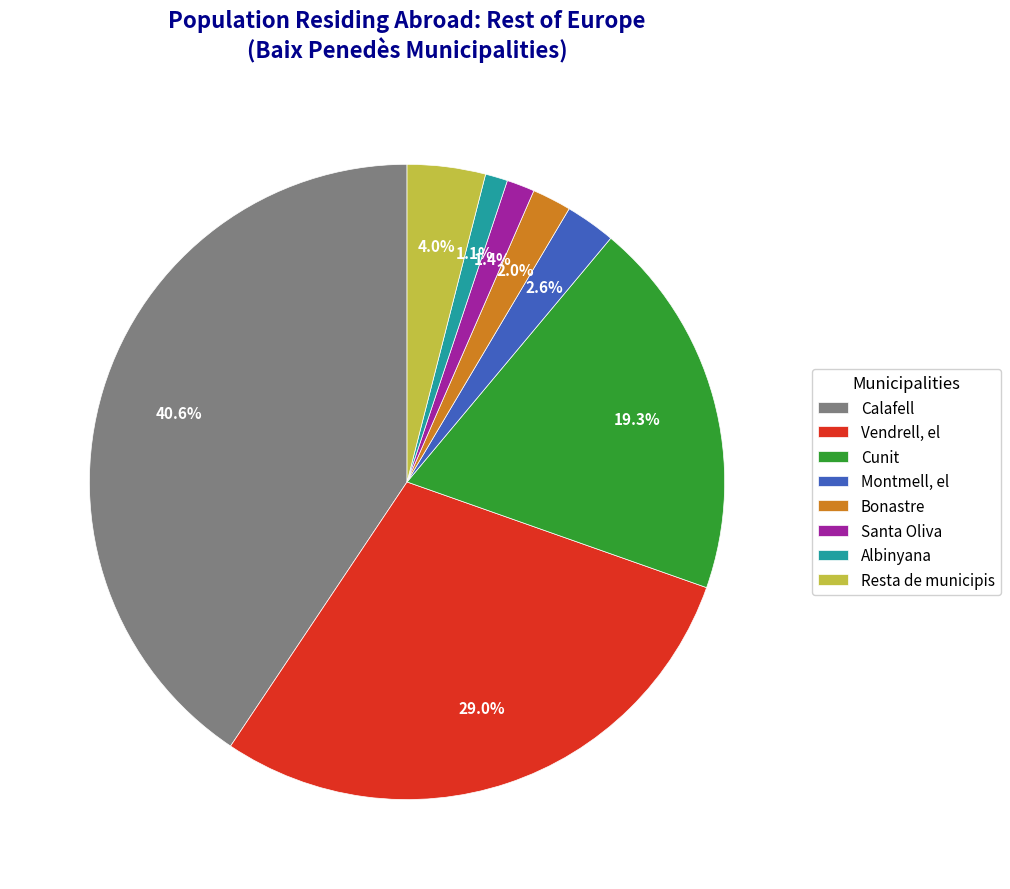

How much of the chart is everything except Albinyana?

98.9%